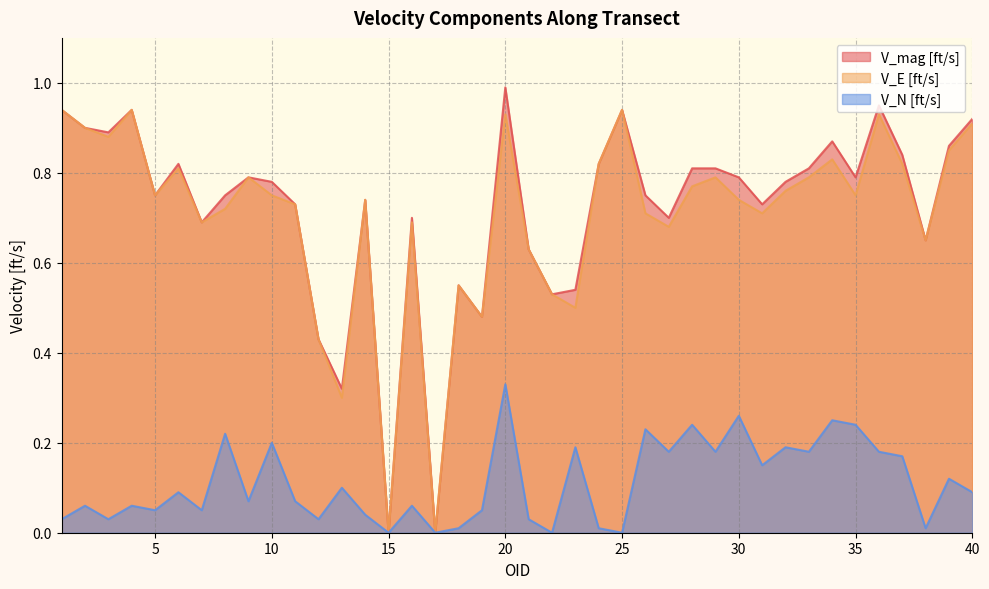

Reading left to right, what are all the values shown in this chart?

V_mag [ft/s]: 0.9	0.9	0.9	0.9	0.8	0.8	0.7	0.8	0.8	0.8	0.7	0.4	0.3	0.7	0.0	0.7	0.0	0.6	0.5	1.0	0.6	0.5	0.5	0.8	0.9	0.8	0.7	0.8	0.8	0.8	0.7	0.8	0.8	0.9	0.8	0.9	0.8	0.7	0.9	0.9
V_E [ft/s]: 0.9	0.9	0.9	0.9	0.8	0.8	0.7	0.7	0.8	0.8	0.7	0.4	0.3	0.7	0.0	0.7	0.0	0.6	0.5	0.9	0.6	0.5	0.5	0.8	0.9	0.7	0.7	0.8	0.8	0.7	0.7	0.8	0.8	0.8	0.8	0.9	0.8	0.7	0.8	0.9
V_N [ft/s]: 0.0	0.1	0.0	0.1	0.1	0.1	0.1	0.2	0.1	0.2	0.1	0.0	0.1	0.0	0.0	0.1	0.0	0.0	0.1	0.3	0.0	0.0	0.2	0.0	0.0	0.2	0.2	0.2	0.2	0.3	0.1	0.2	0.2	0.2	0.2	0.2	0.2	0.0	0.1	0.1